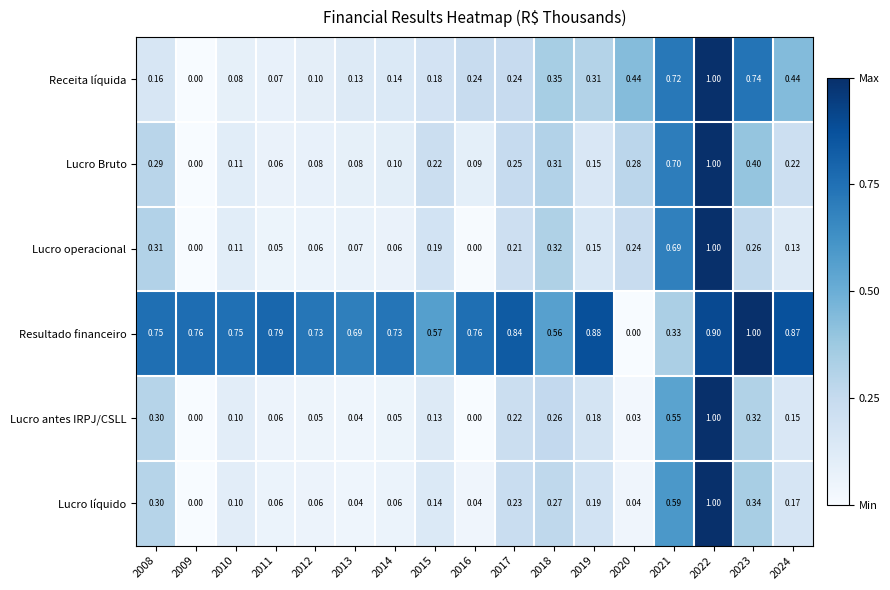

Which series changed the most between 2010 and 2023?

Receita líquida